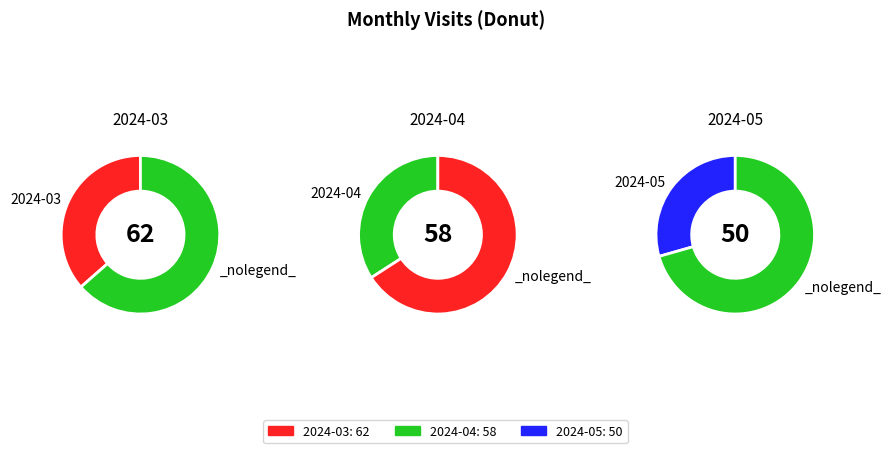

Approximately how many times larger is the value at 2024-03 compared to 2024-05?

1.2